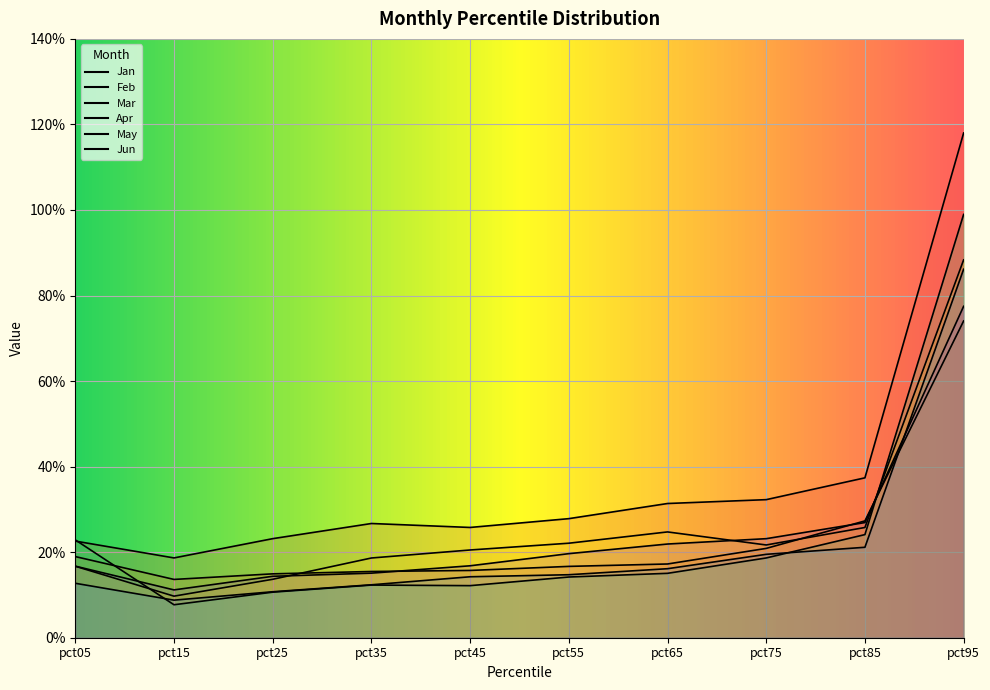

At which category does the chart reach its peak across all series?

pct95